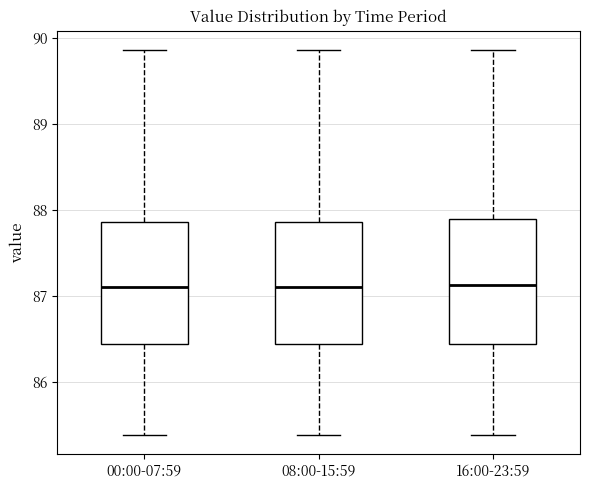

Where does the median line of the box for 08:00-15:59 sit on the y-axis? The values are not printed on the chart, so give them approximately, as read against the axis.

87.1